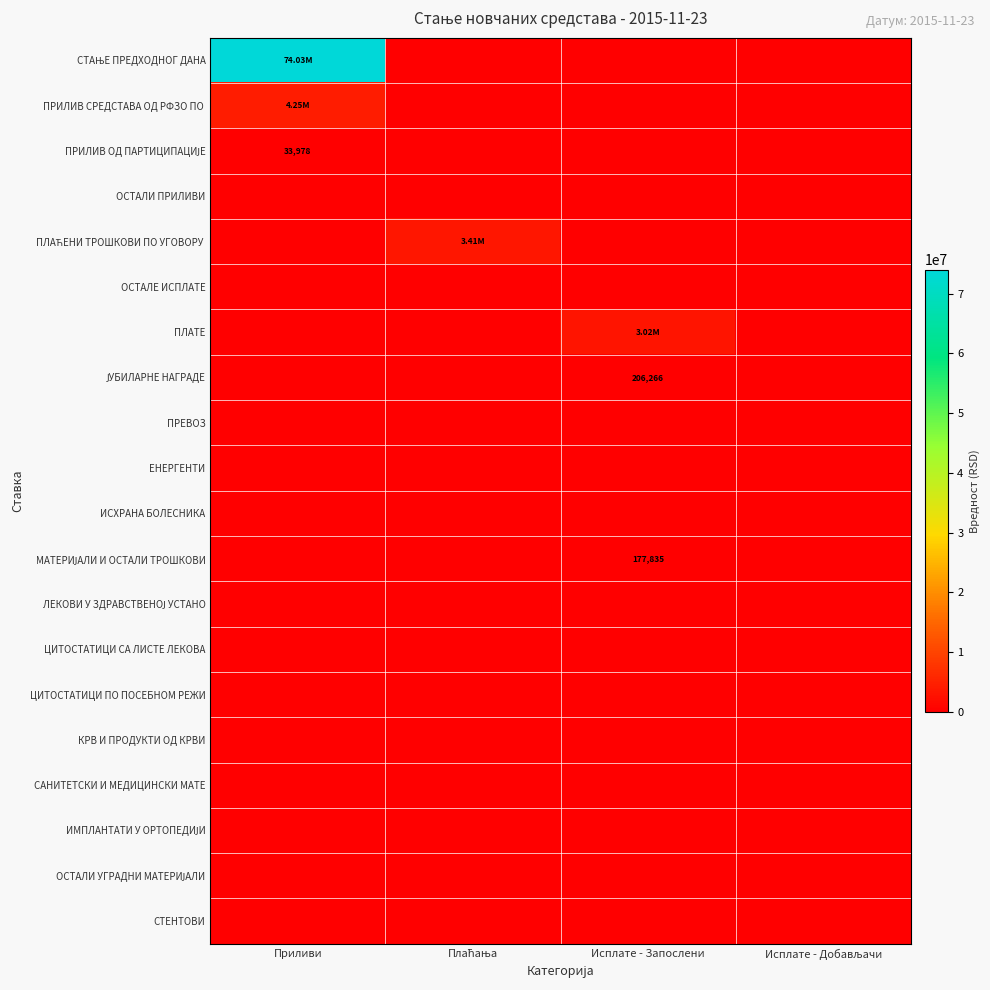

At which category is the sum across all series the highest?

Приливи